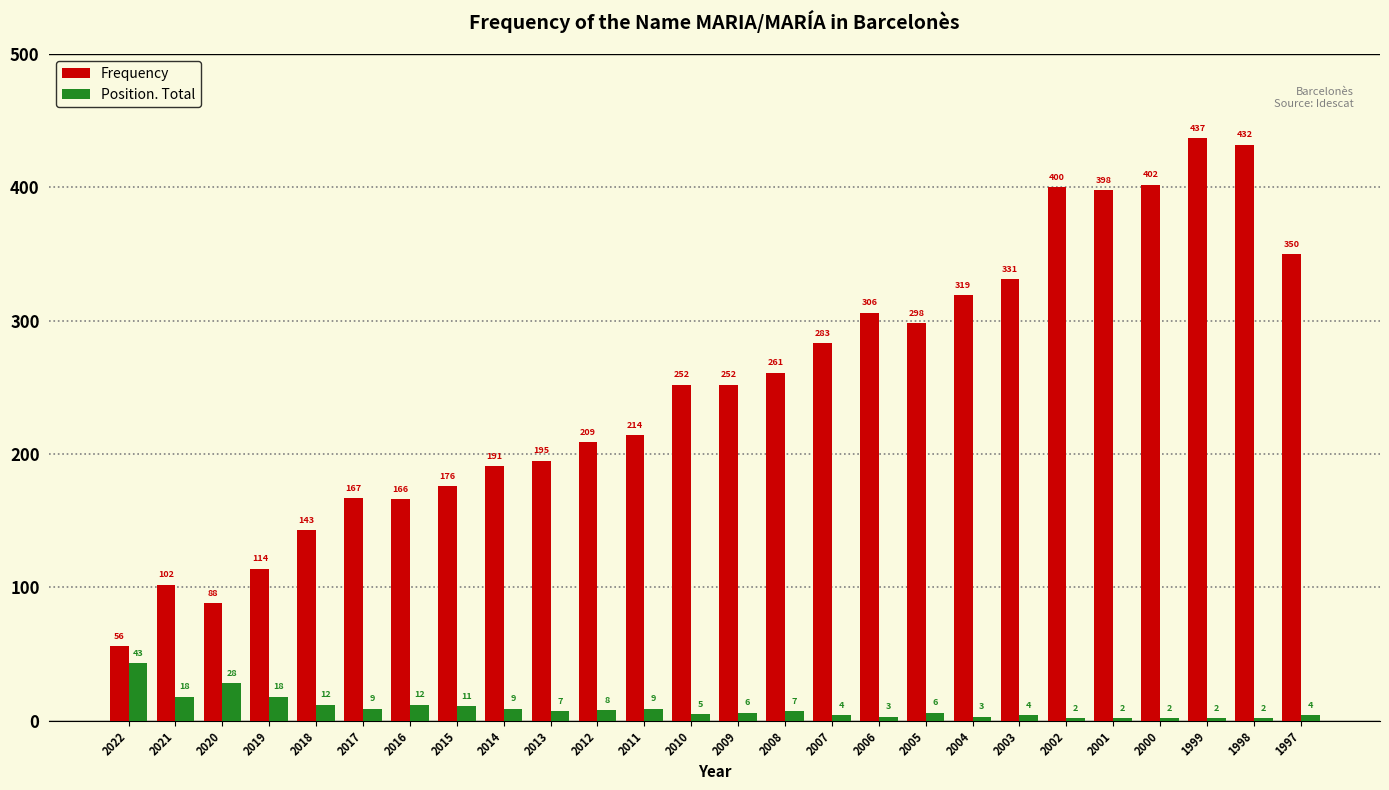

At which category does the chart reach its peak across all series?

1999